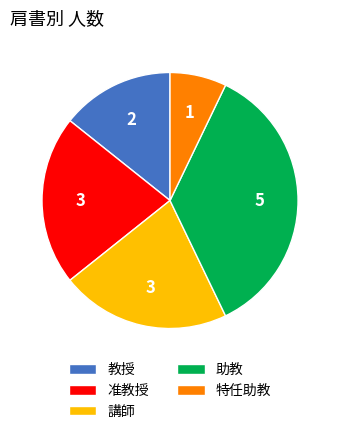

How many slices are in this pie chart?

5